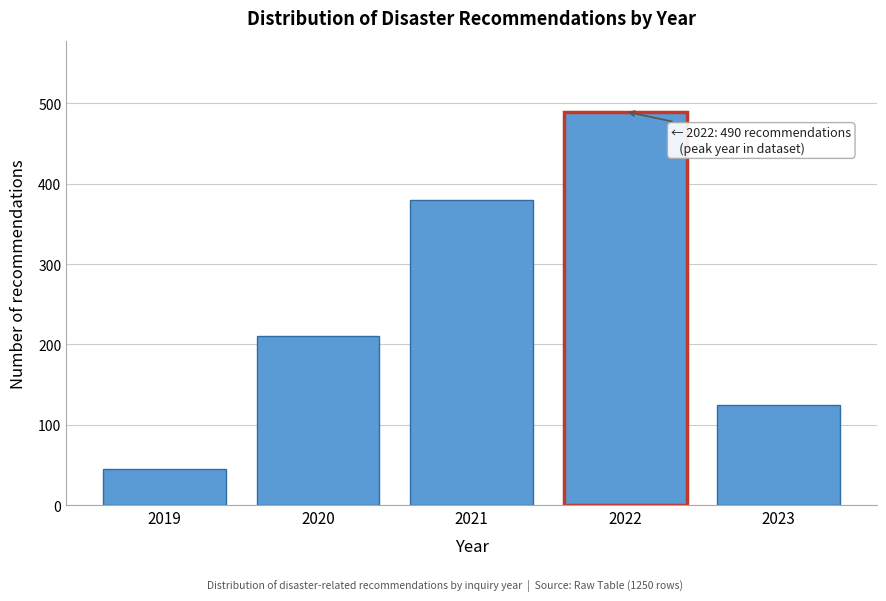

Reading left to right, transcribe all the data shown in this chart.

45	210	380	490	125